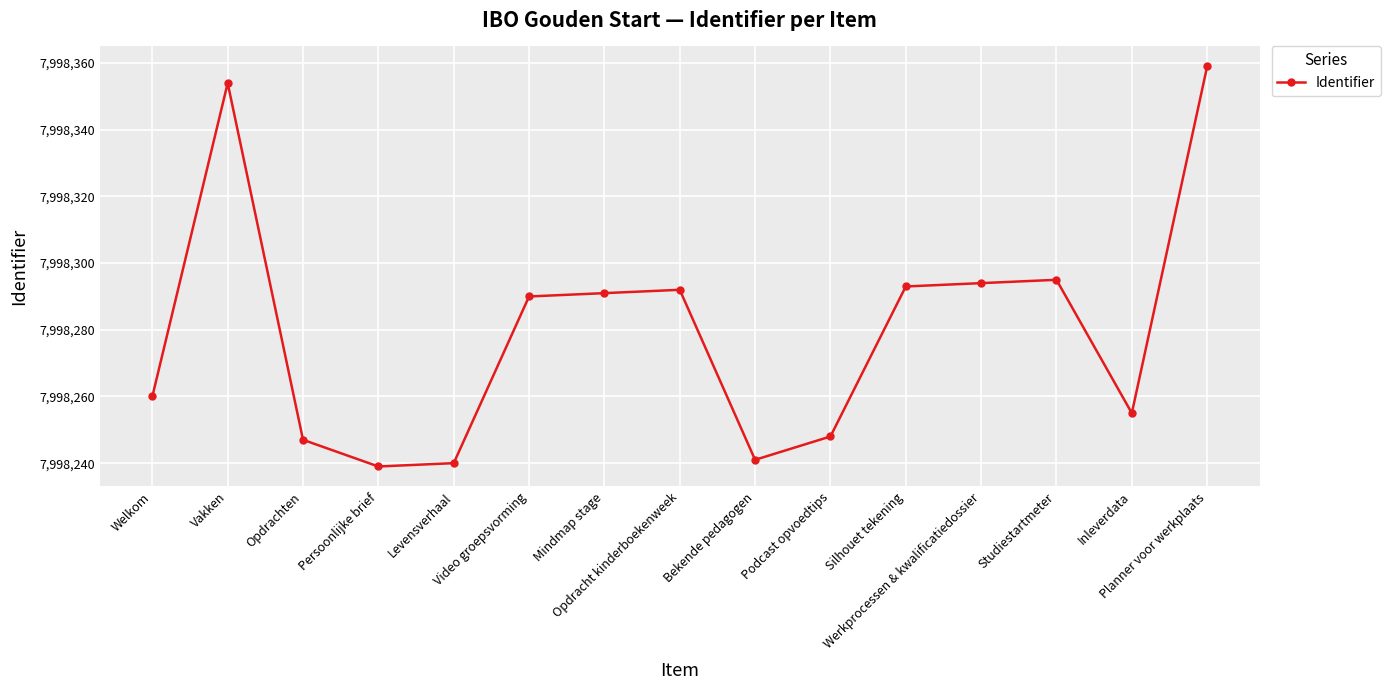

What is the approximate value at Podcast opvoedtips, to the nearest 10?

7998250